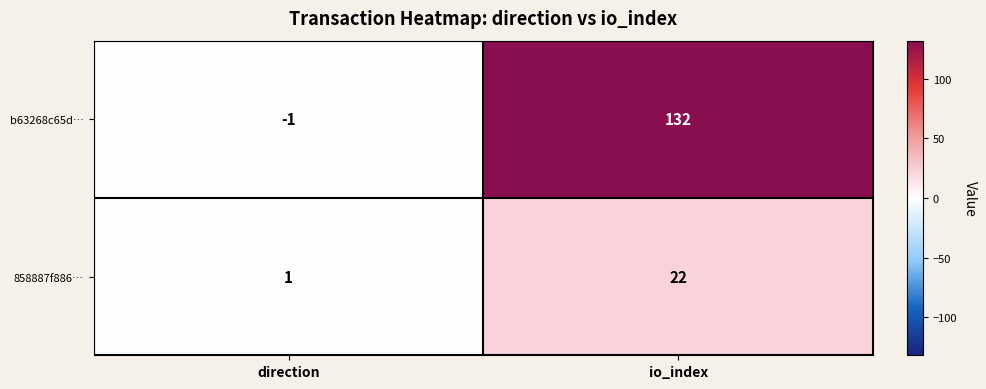

What is the spread (max minus min) of values at io_index?

110